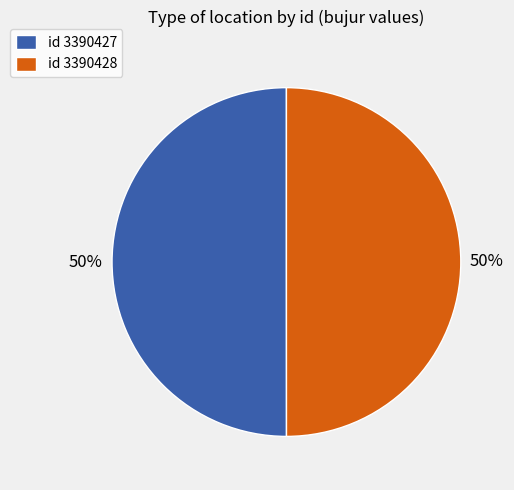

What is the ratio of the value at id 3390427 to the value at id 3390428?

1.0